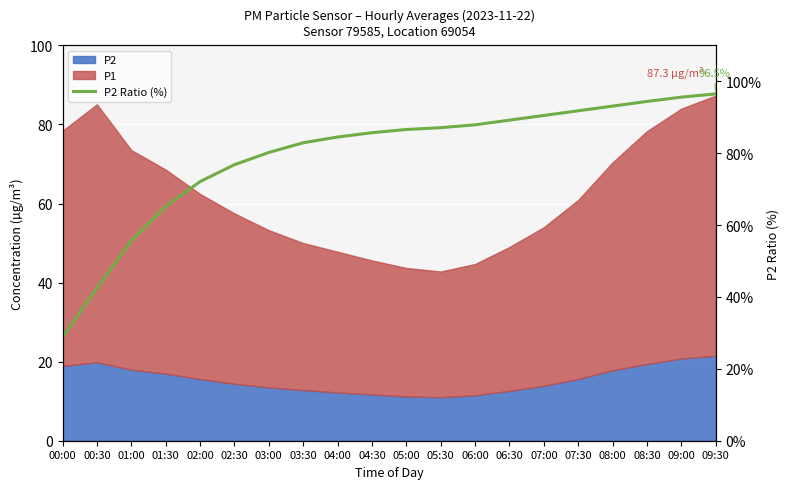

What is the maximum value shown in the chart?

96.5